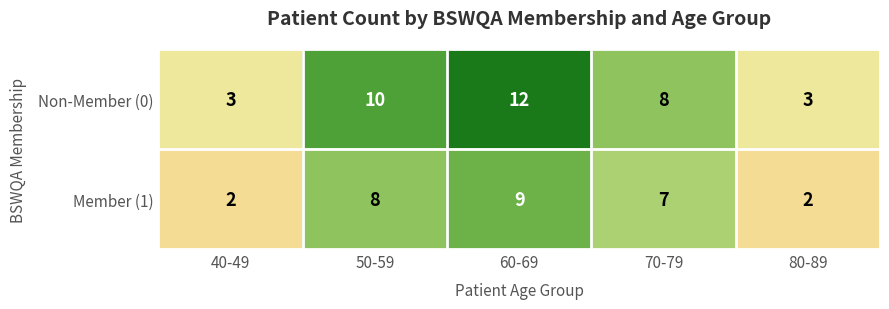

Where is Non-Member (0) nearest to the value 7?

70-79